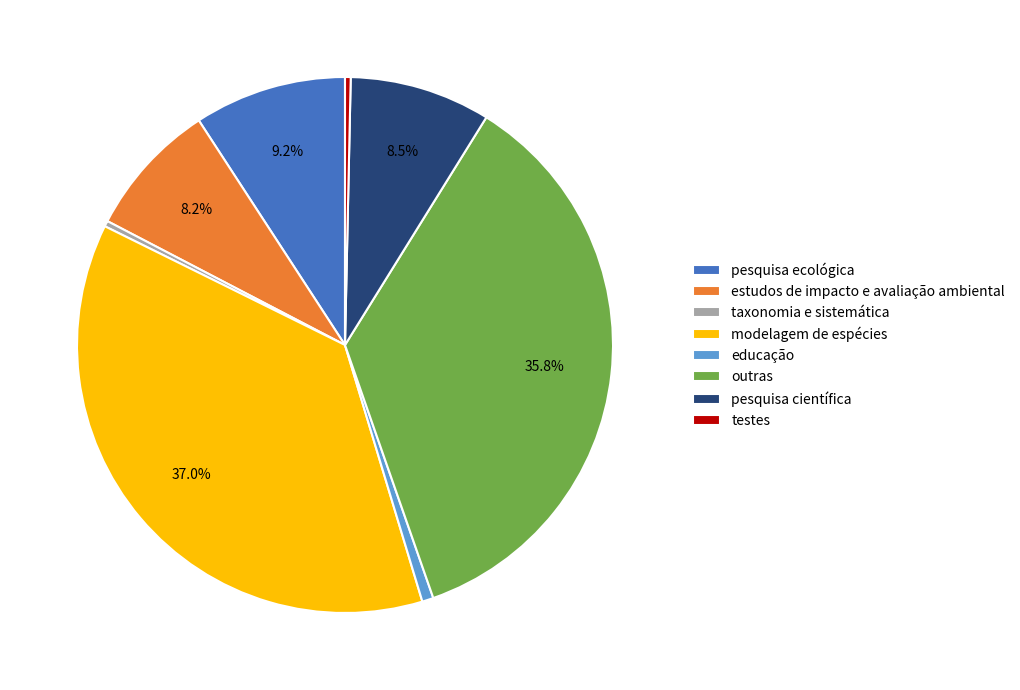

Count the number of slices in the pie.

8